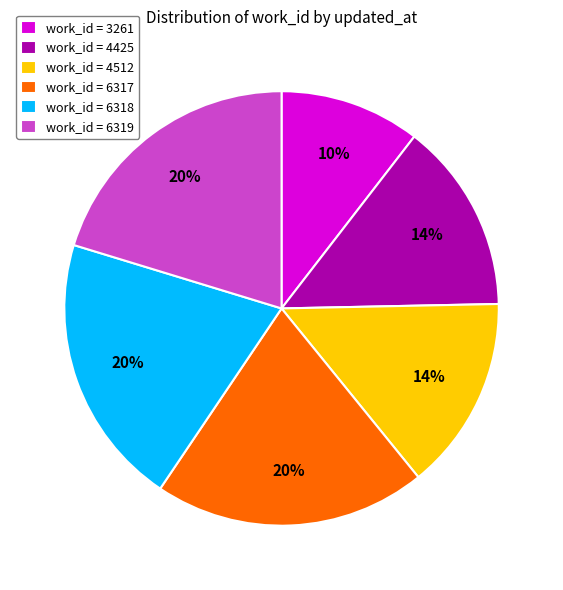

What is the ratio of the value at work_id = 4425 to the value at work_id = 4512?

1.0